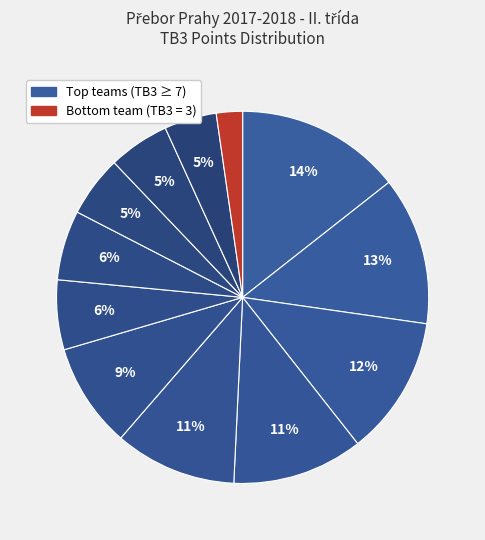

How many segments does this pie chart have?

12